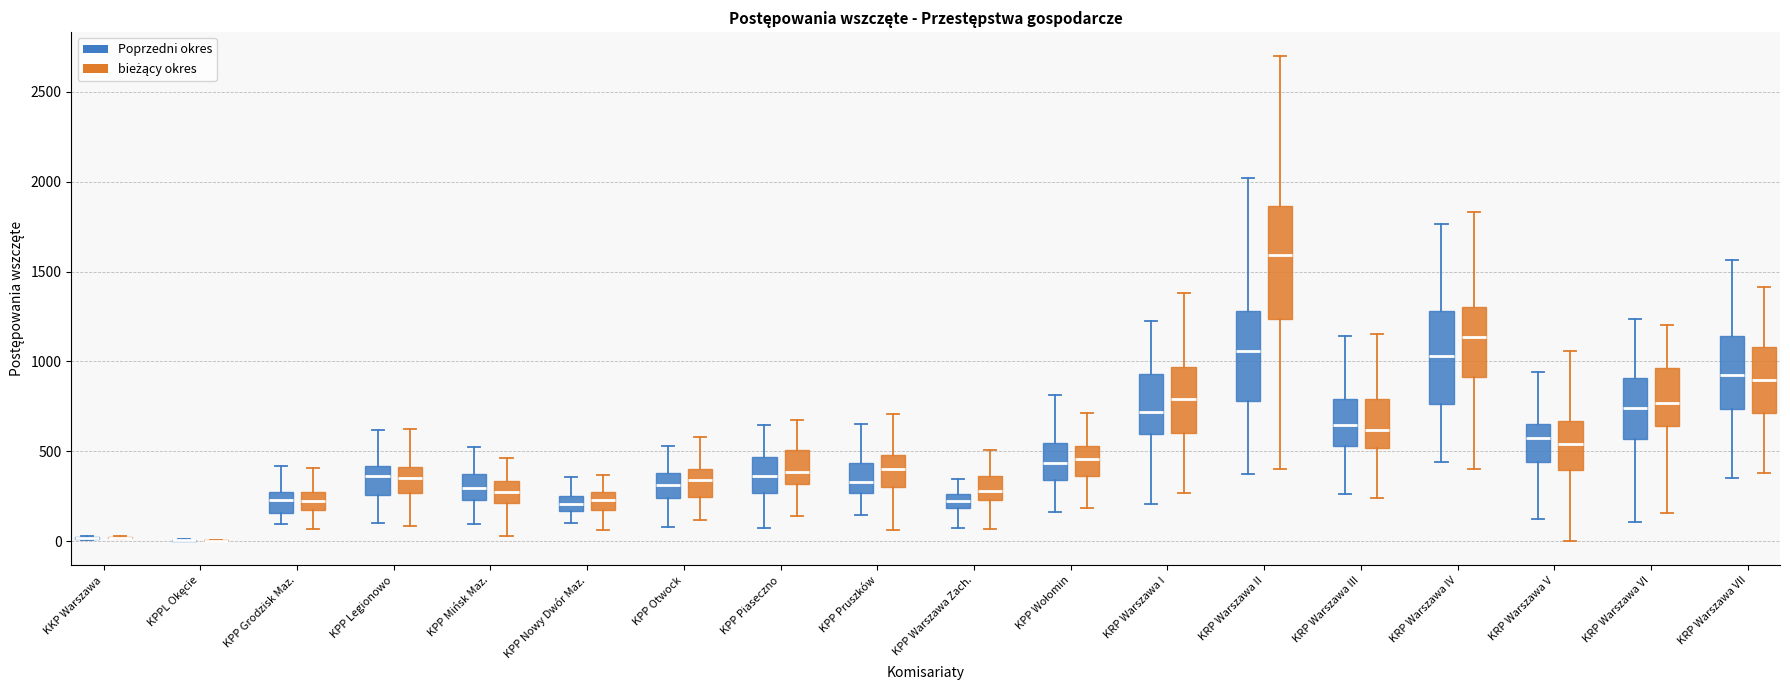

Where is the lower edge of the box for KPP Otwock (bieżący okres) on the y-axis? The values are not printed on the chart, so give them approximately, as read against the axis.

250